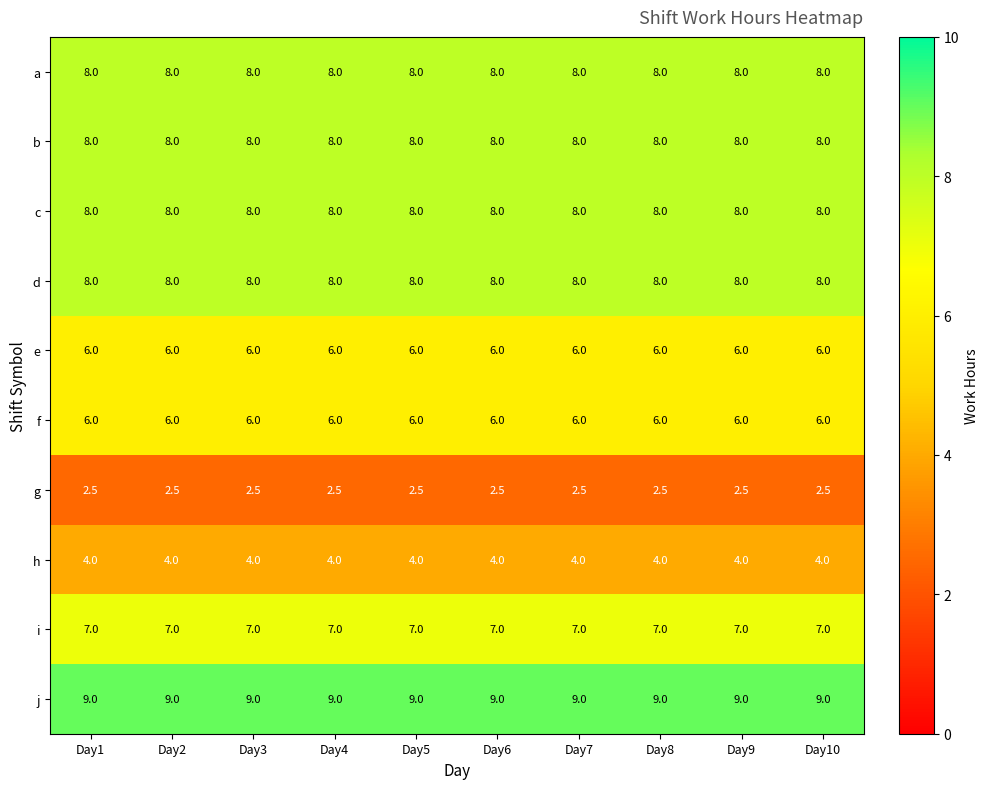

At how many categories does at least one series exceed 5?

10